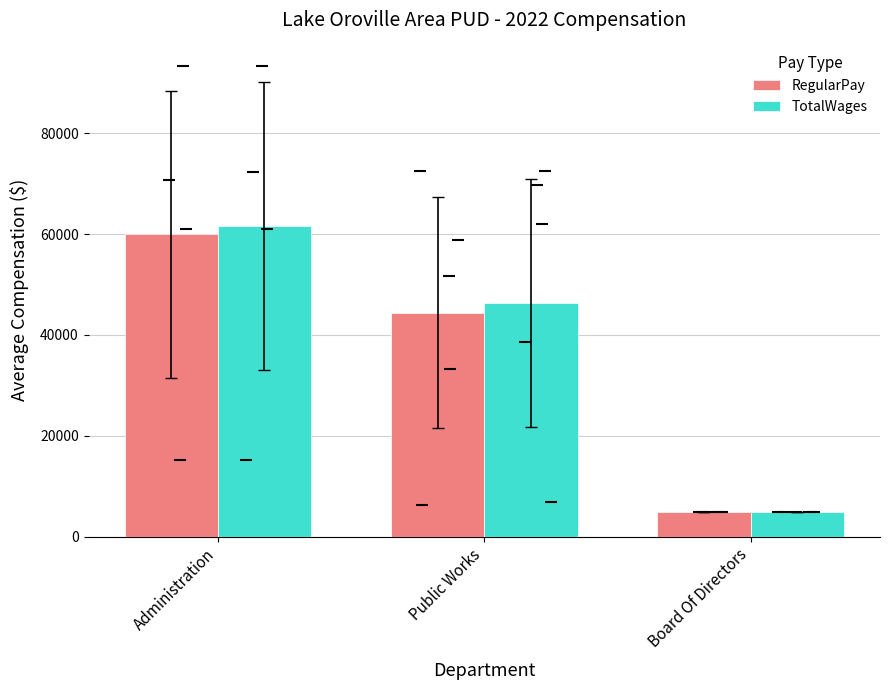

Reading left to right, what are all the values shown in this chart?

RegularPay: Administration=59969	Public Works=44394	Board Of Directors=4800
TotalWages: Administration=61682	Public Works=46357	Board Of Directors=4800